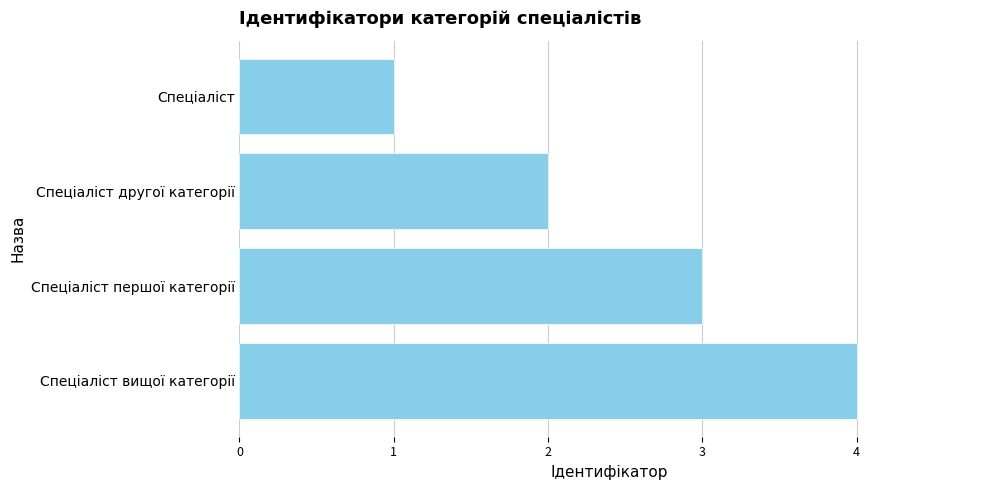

Which has a higher value, Спеціаліст другої категорії or Спеціаліст?

Спеціаліст другої категорії